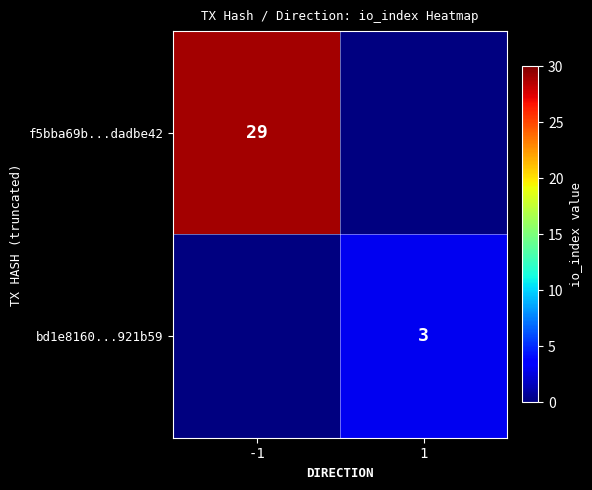

Which has a higher value, 1 or -1?

-1